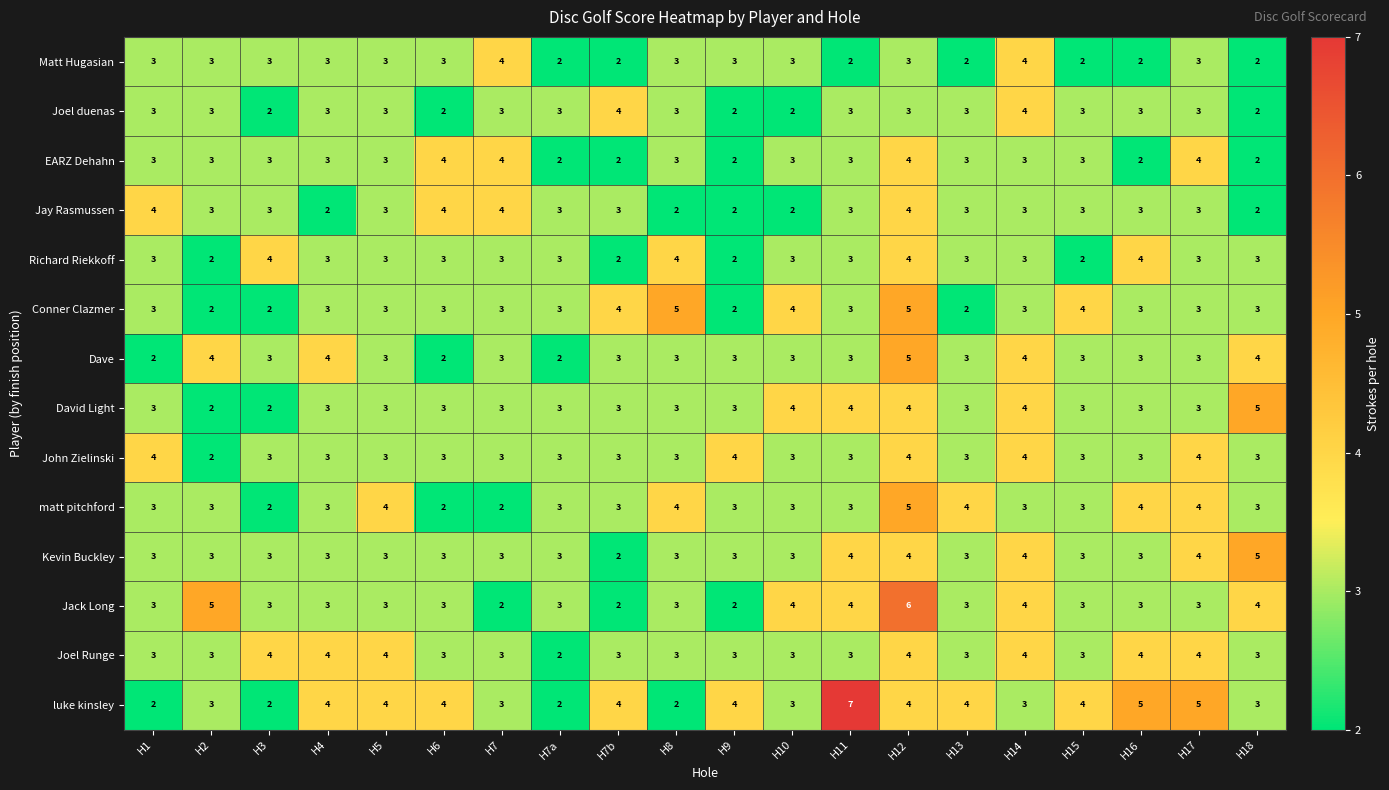

Which series has the widest spread of values?

luke kinsley